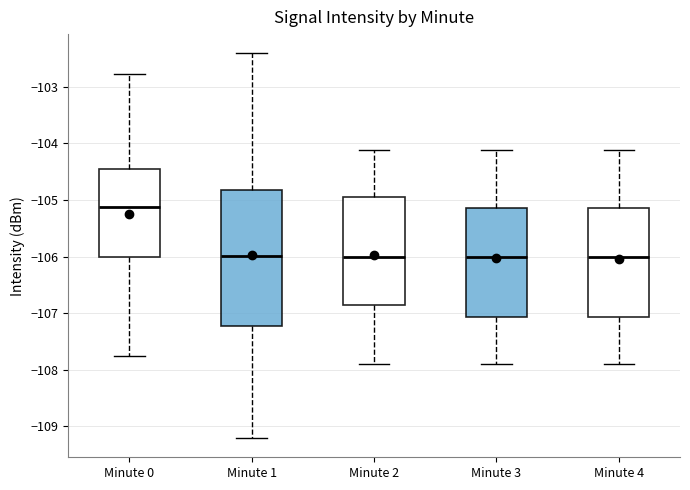

Reading left to right, read every box against the y-axis: the position of its median line, the range the box covers, and the ends of its whiskers. The values are not printed on the chart, so give them approximately, as read against the axis.

Minute 0: median -105.1, box -106.0 to -104.5, whiskers -107.8 to -102.8
Minute 1: median -106.0, box -107.2 to -104.8, whiskers -109.2 to -102.4
Minute 2: median -106.0, box -106.9 to -104.9, whiskers -107.9 to -104.1
Minute 3: median -106.0, box -107.1 to -105.1, whiskers -107.9 to -104.1
Minute 4: median -106.0, box -107.1 to -105.1, whiskers -107.9 to -104.1